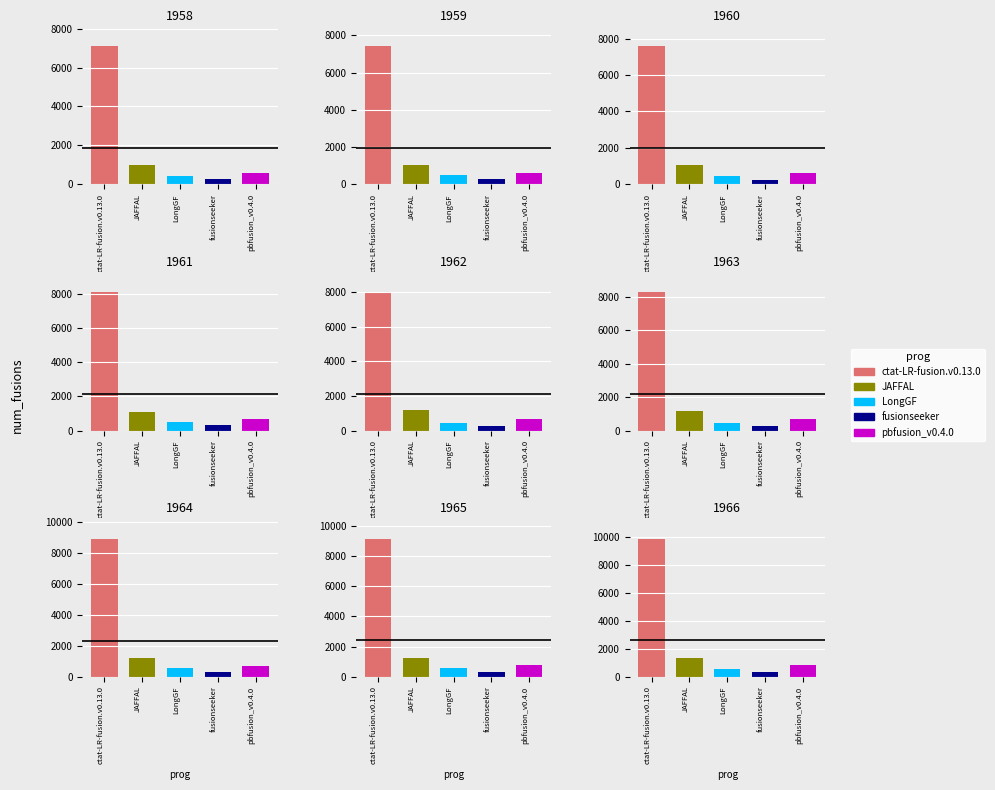

Is the value of ctat-LR-fusion.v0.13.0 at 1965 greater than the value of LongGF at 1966?

Yes